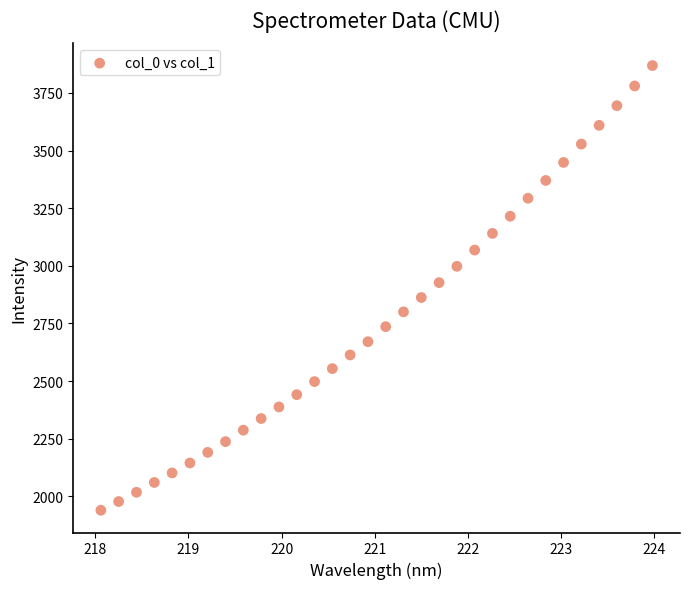

What is the range of X values (max minus min)?

5.9